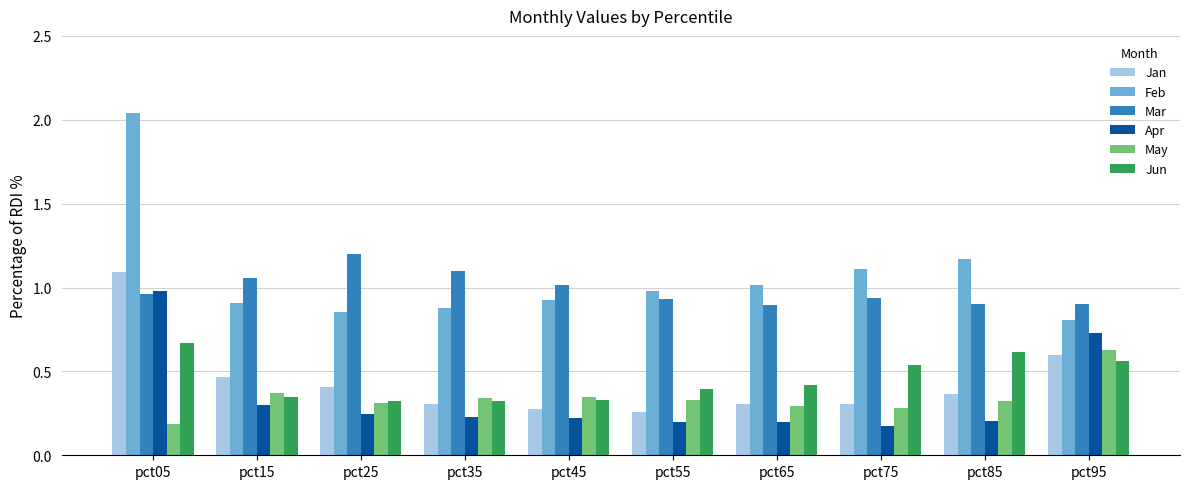

What is the difference between the maximum and minimum values in the Jan series?

0.8